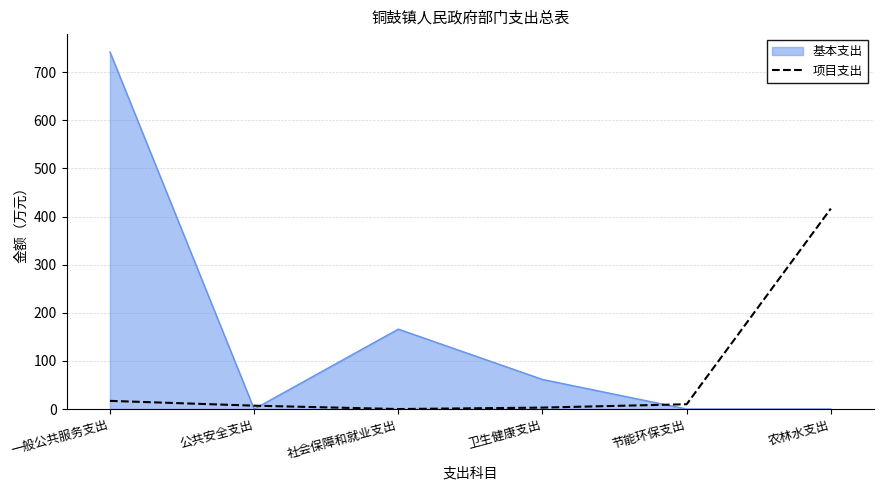

Rank the series by their maximum value, from highest to lowest.

基本支出, 项目支出